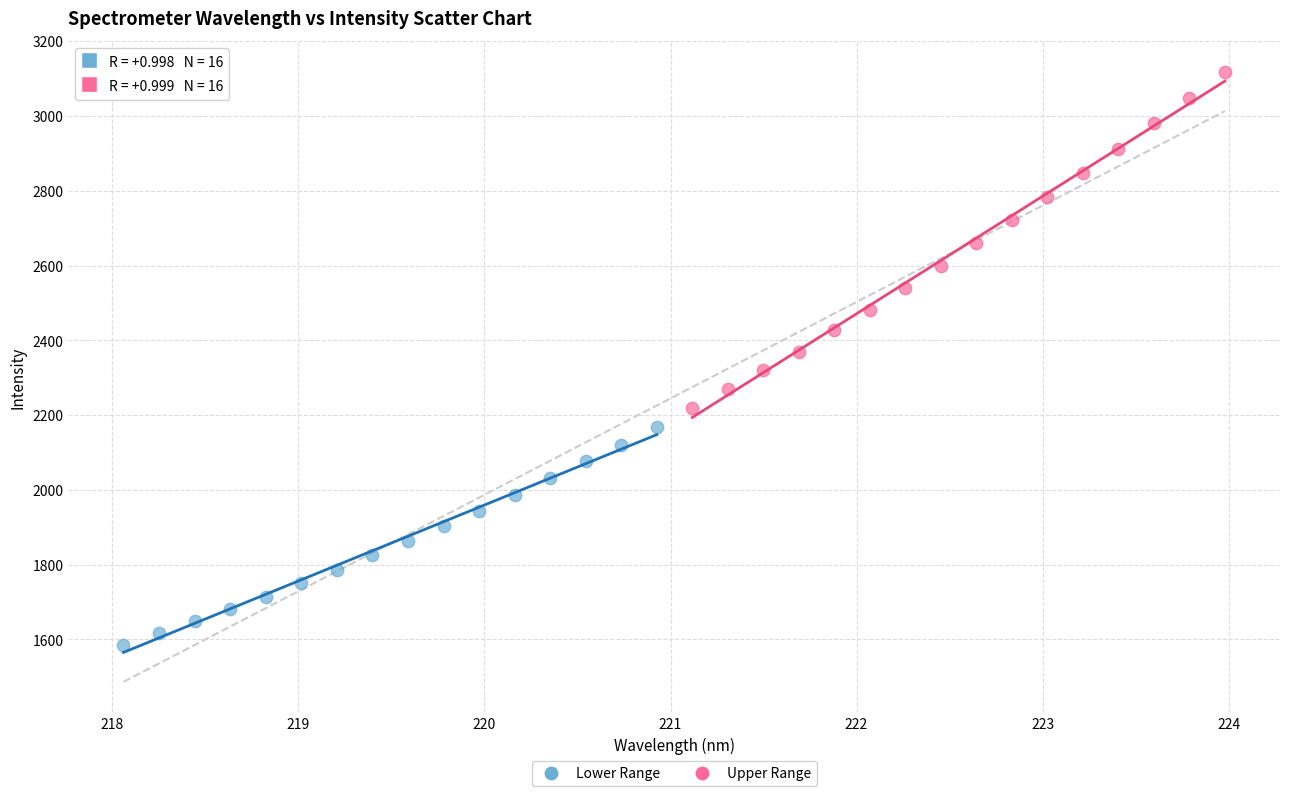

Which series contains the lowest Y value?

Lower Range